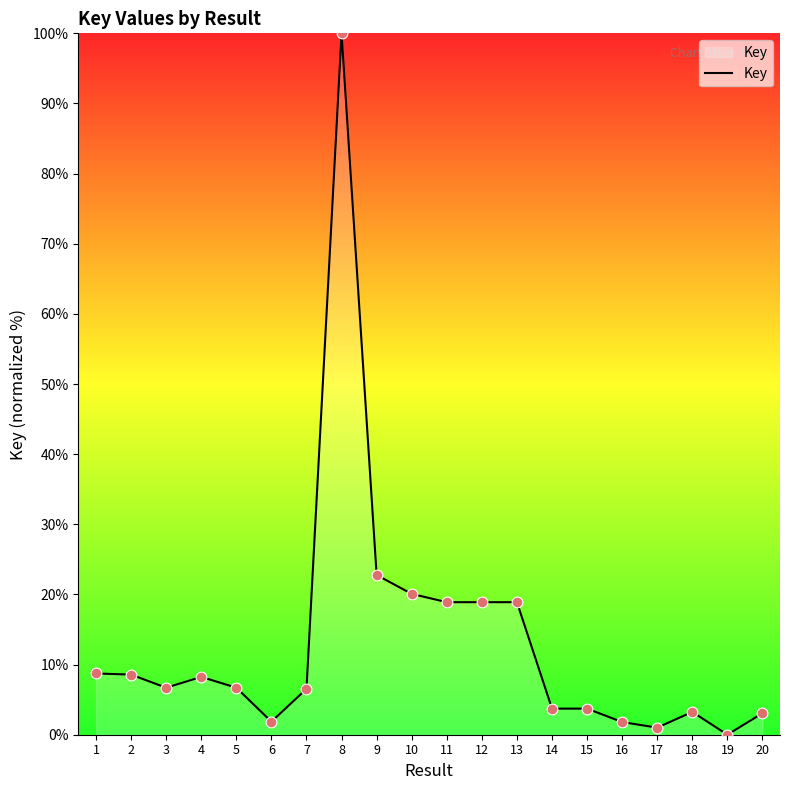

Between 4 and 3, which is larger?

4